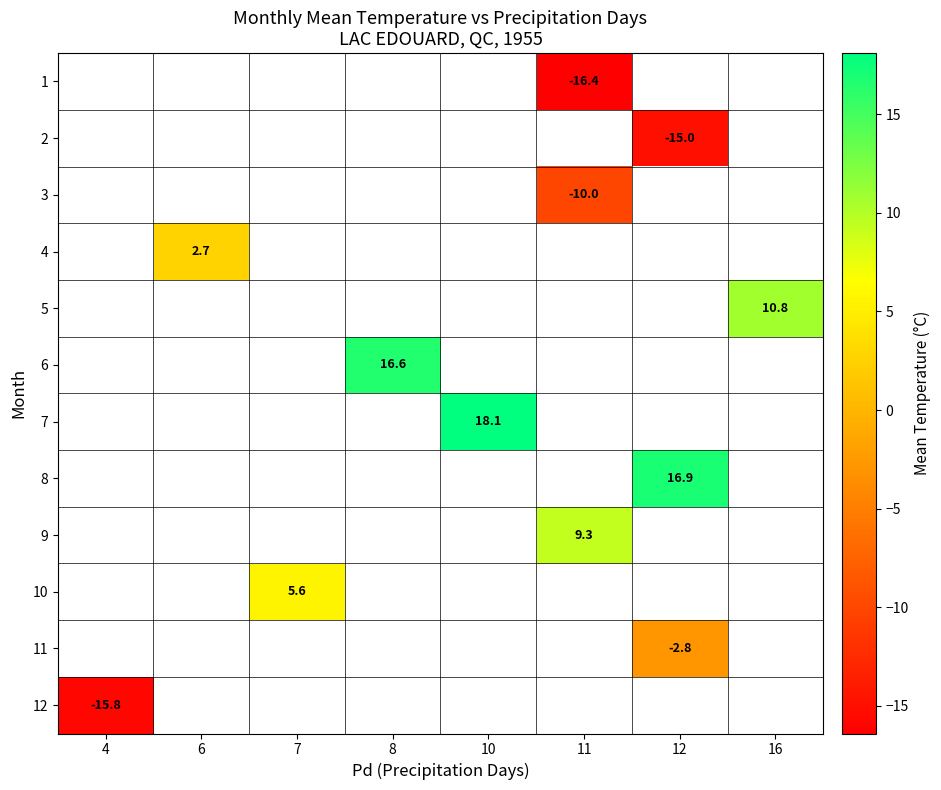

The value of 7 at 10 is 18.1. True or false?

True